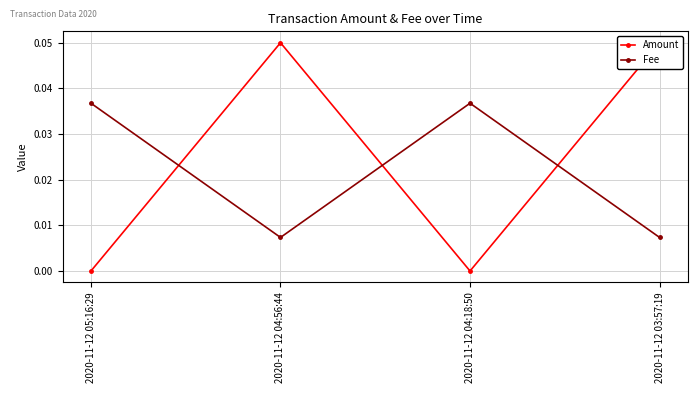

Which series has the largest range (max minus min)?

Amount